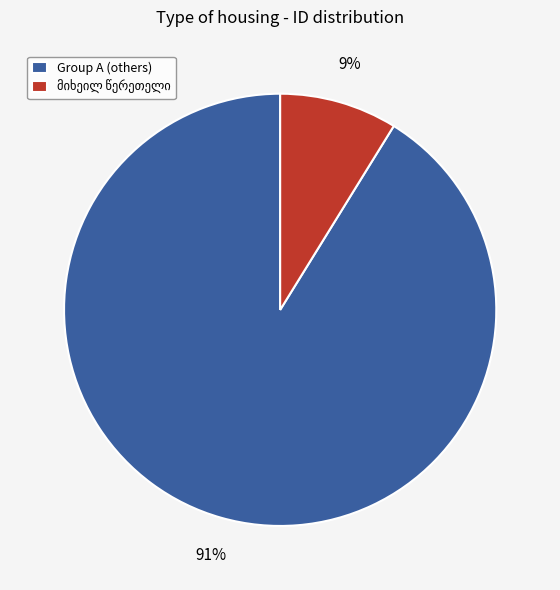

What is the largest slice in the pie chart?

Group A (others)